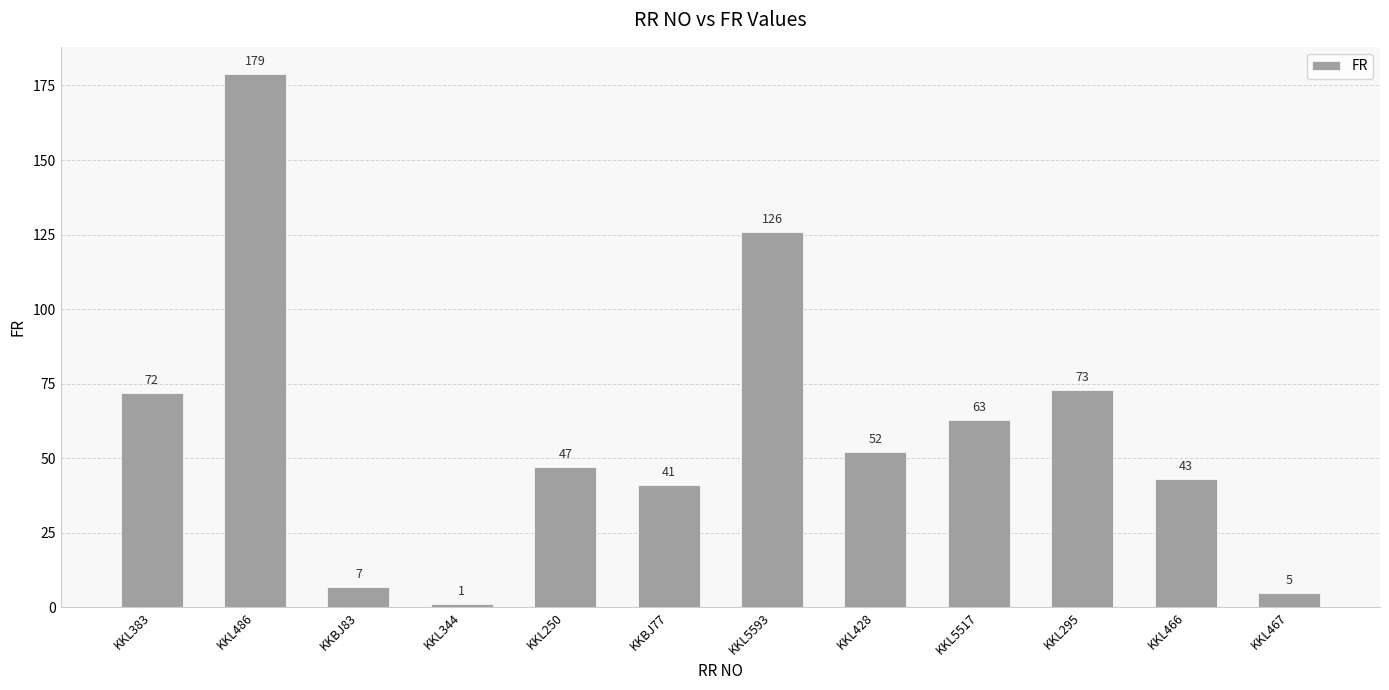

What is the greatest value displayed?

179